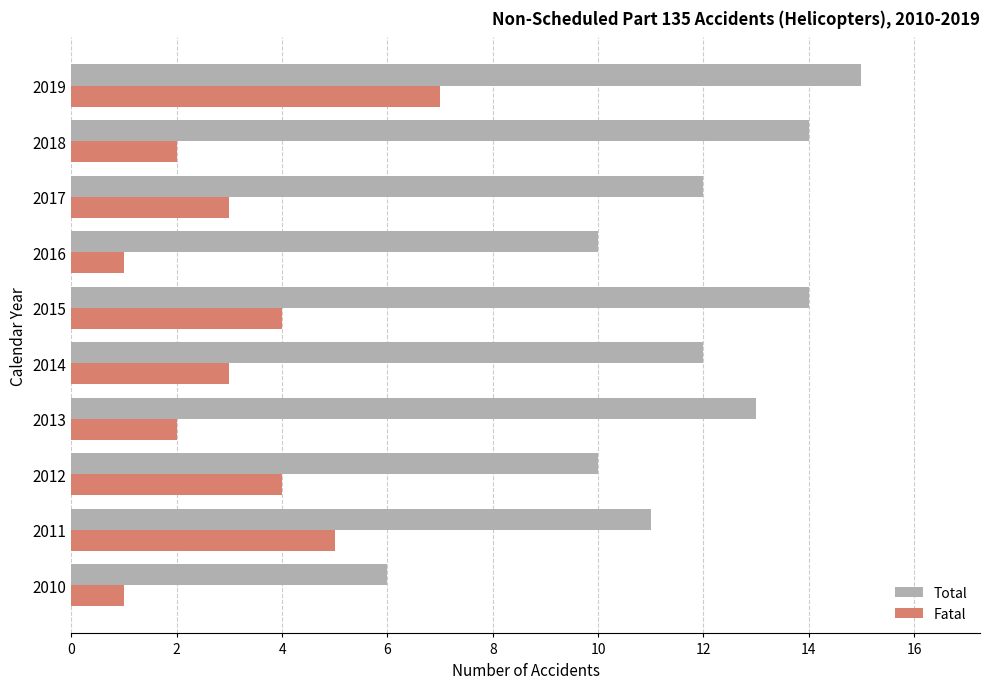

Which series has the largest total across all categories?

Total